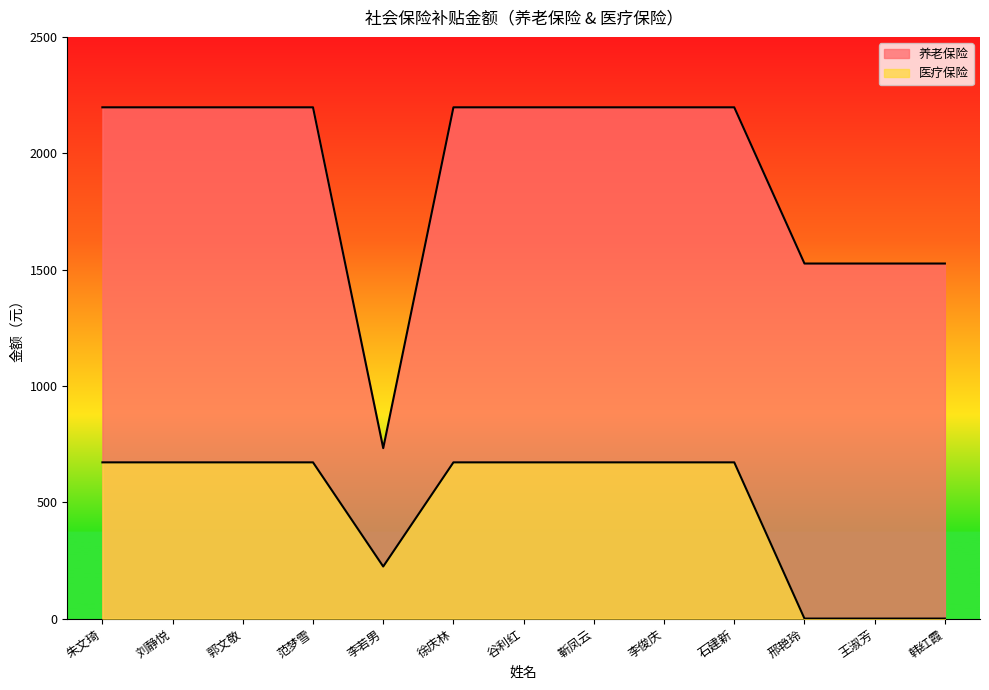

What is the label of the 1st point from the right?

韩红霞